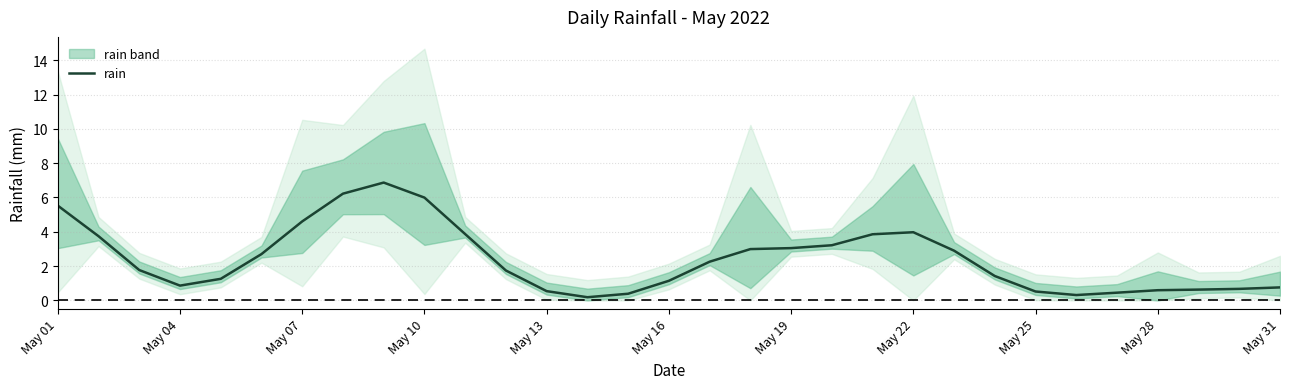

Between May 25 and May 04, which is larger?

May 04